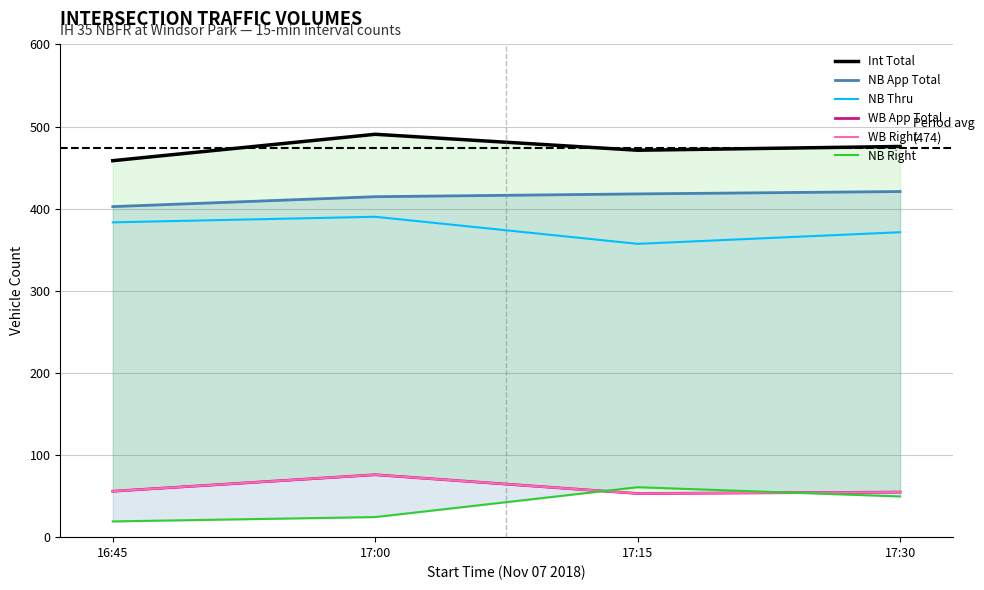

How many data points in NB App Total are above 417?

2